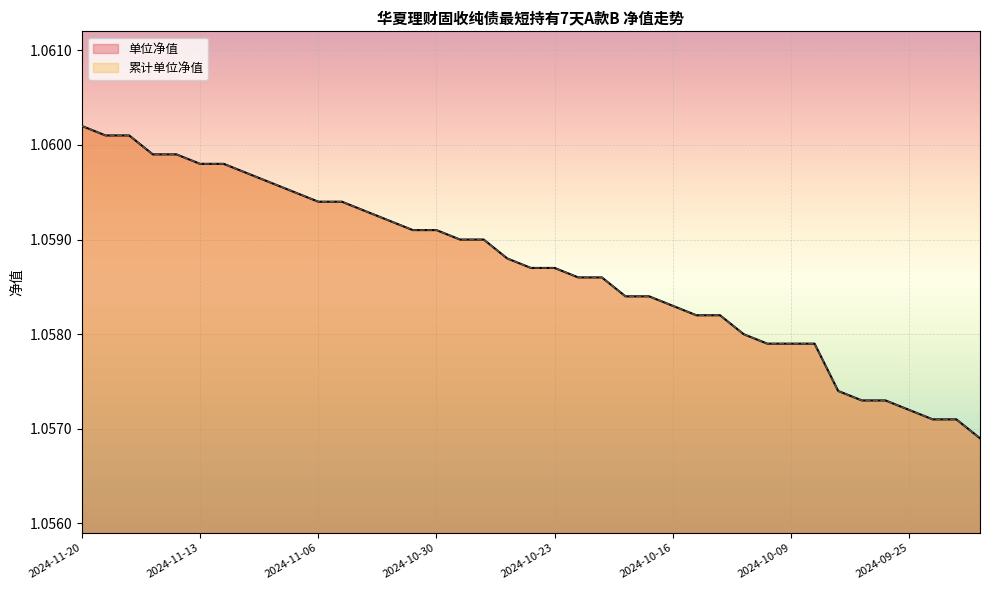

List the series in order of their peak value, lowest first.

单位净值, 累计单位净值